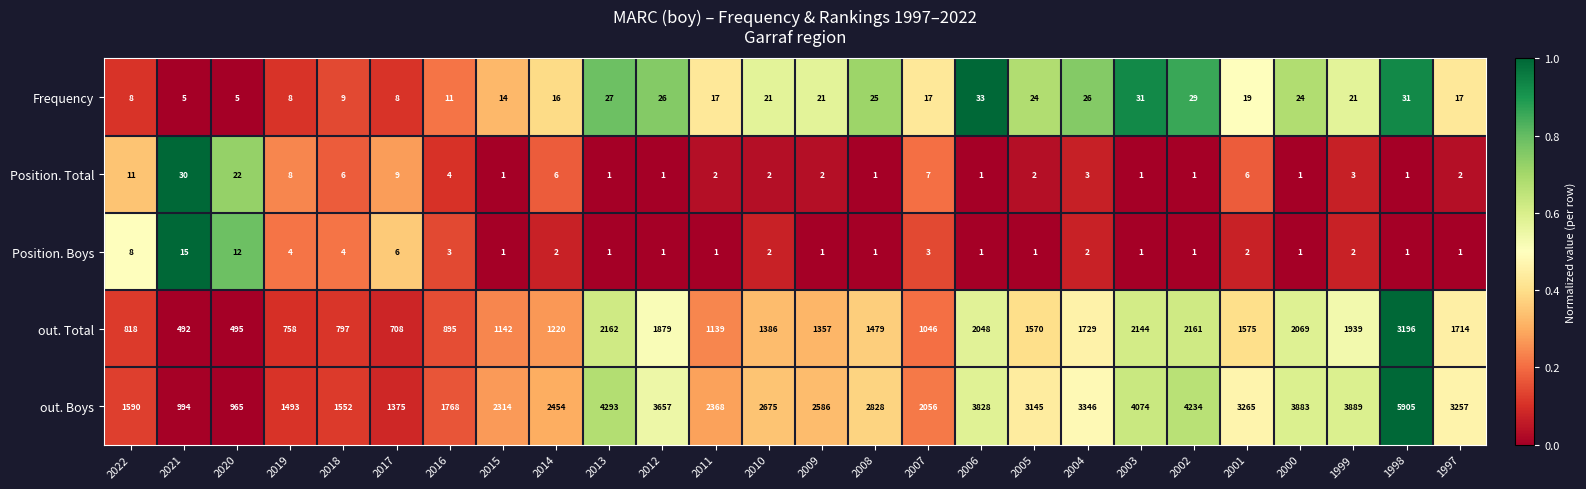

Which series has the largest total across all categories?

out. Boys